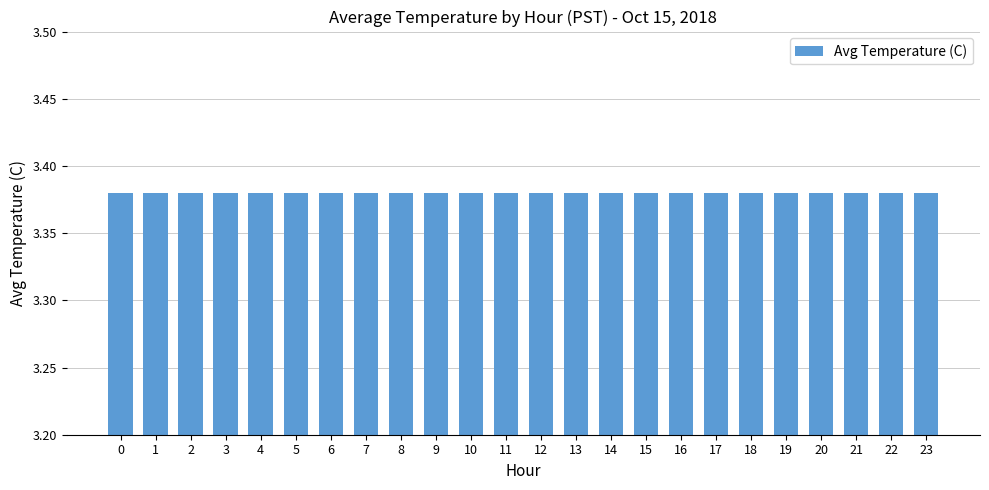

Are the bars horizontal?

No